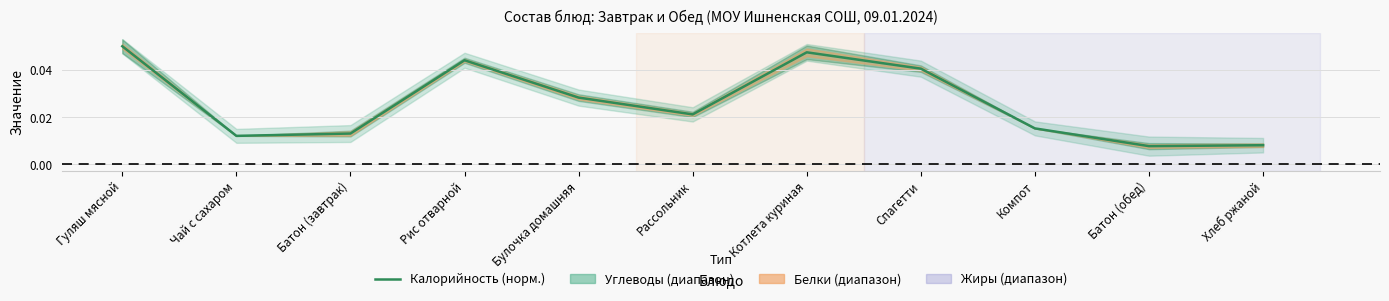

Reading right to left, transcribe all the data shown in this chart.

0.0	0.0	0.0	0.0	0.0	0.0	0.0	0.0	0.0	0.0	0.1